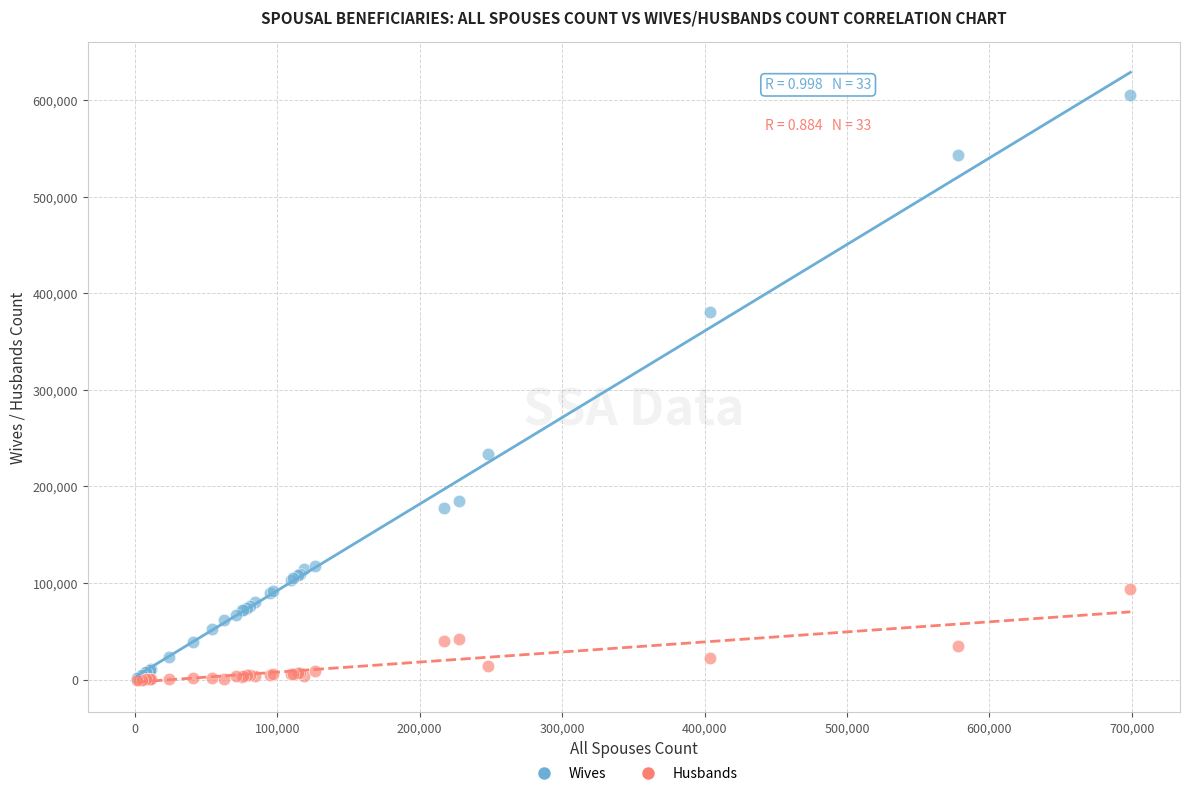

In the Wives series, what Y value is closest to 303404?

233761